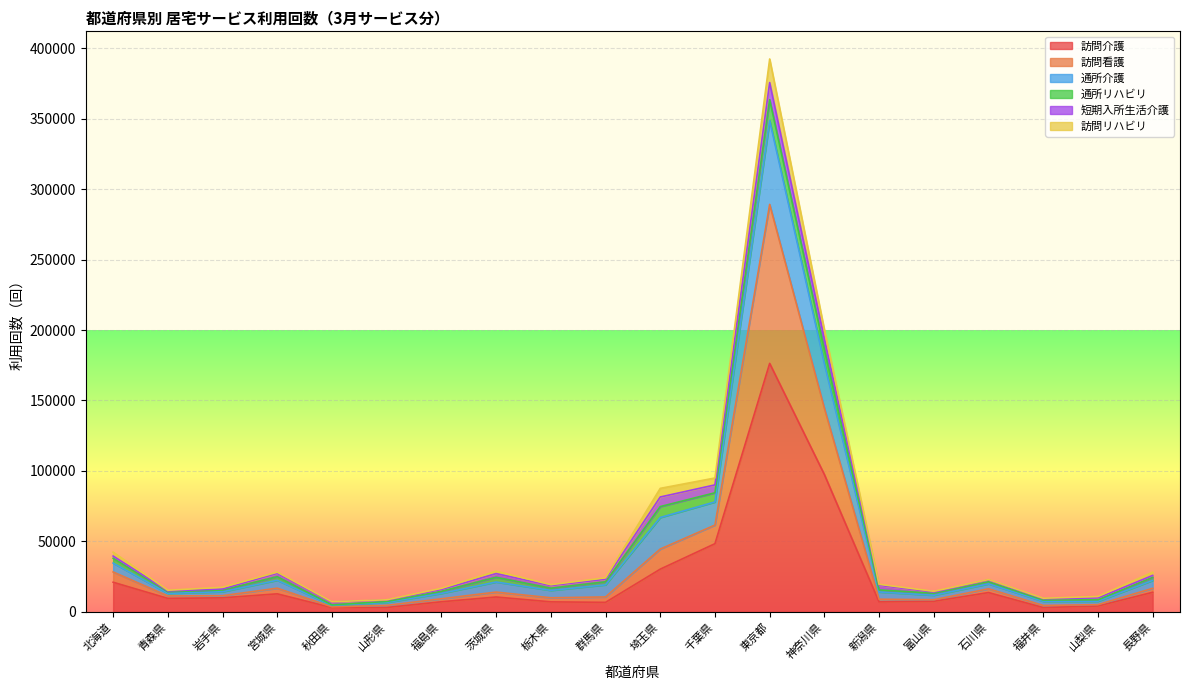

Between 栃木県 and 群馬県, which series saw the biggest shift?

通所介護